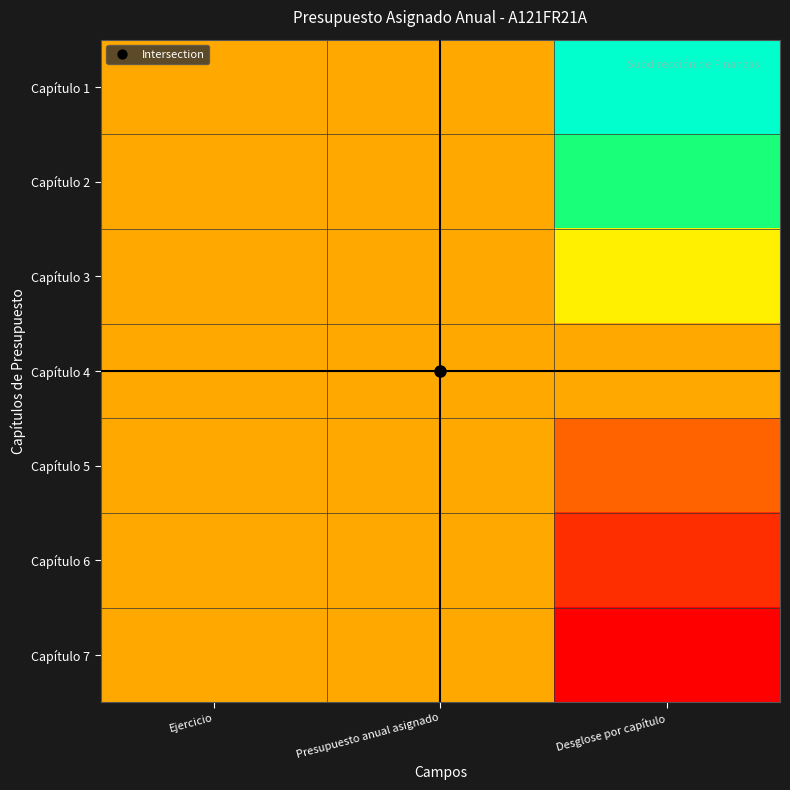

Reading right to left, list all the values displayed in this chart.

Capítulo 1: Desglose por capítulo=0.0	Presupuesto anual asignado=0.5	Ejercicio=0.5
Capítulo 2: Desglose por capítulo=0.2	Presupuesto anual asignado=0.5	Ejercicio=0.5
Capítulo 3: Desglose por capítulo=0.3	Presupuesto anual asignado=0.5	Ejercicio=0.5
Capítulo 4: Desglose por capítulo=0.5	Presupuesto anual asignado=0.5	Ejercicio=0.5
Capítulo 5: Desglose por capítulo=0.7	Presupuesto anual asignado=0.5	Ejercicio=0.5
Capítulo 6: Desglose por capítulo=0.8	Presupuesto anual asignado=0.5	Ejercicio=0.5
Capítulo 7: Desglose por capítulo=1.0	Presupuesto anual asignado=0.5	Ejercicio=0.5